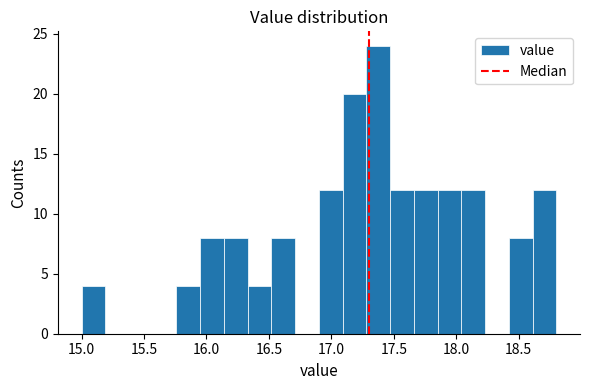

Read against the x-axis, roughly where is the centre of the tallest bar?

17.40